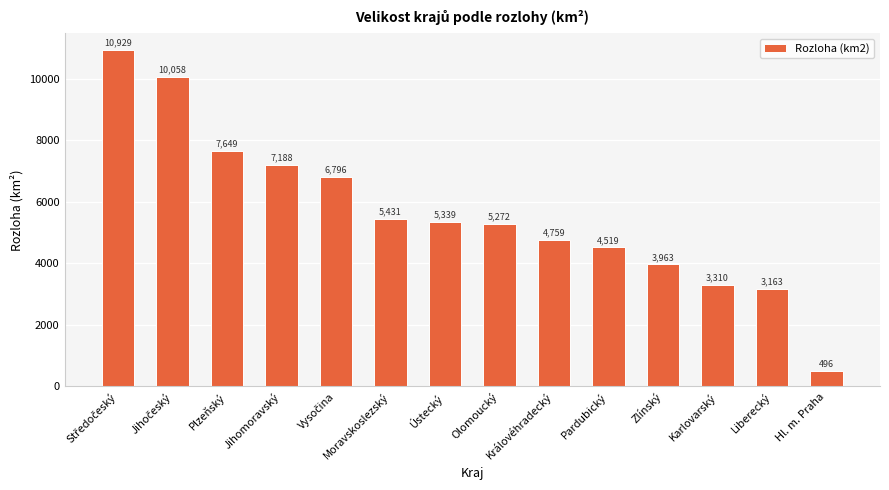

What is the minimum value shown in the chart?

496.2